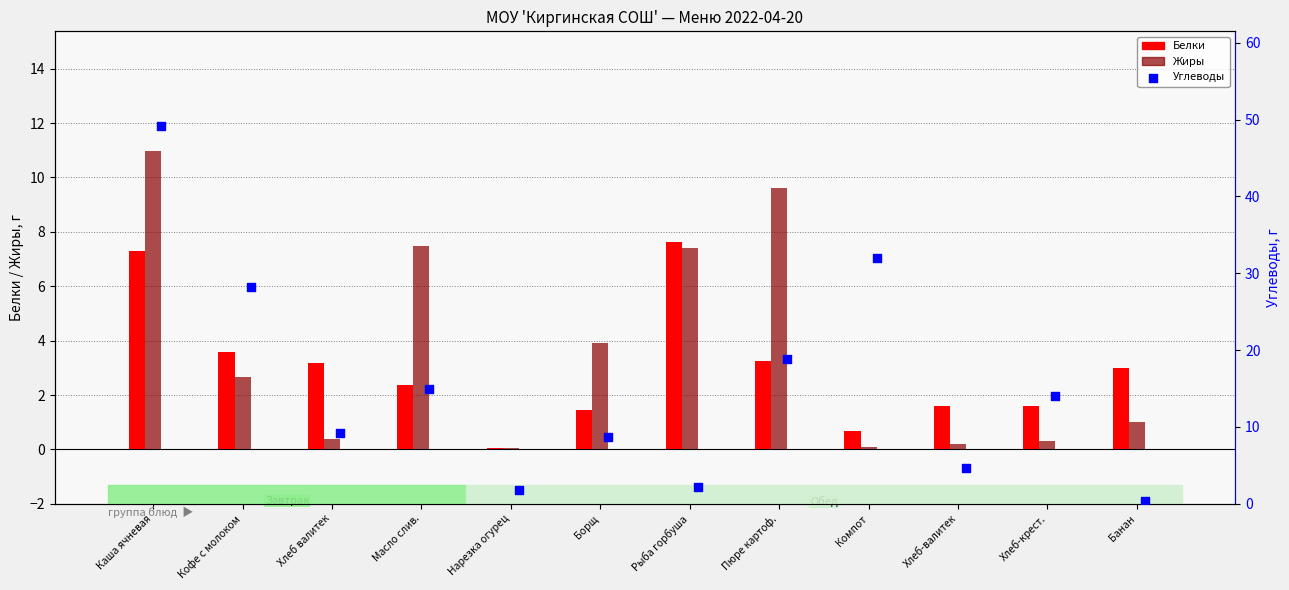

At which category is the sum across all series the highest?

Каша ячневая